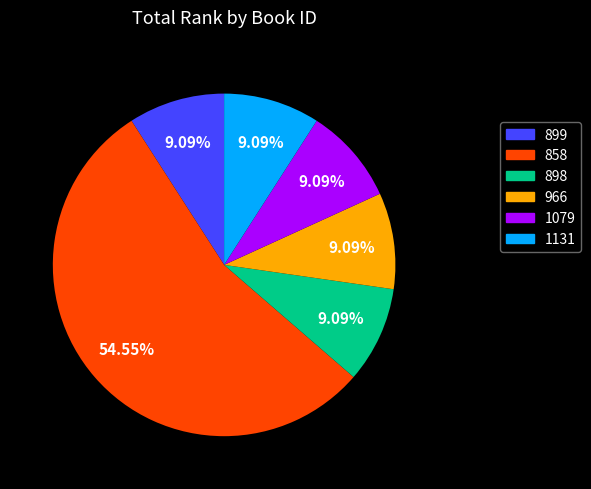

Which slice is the largest?

858